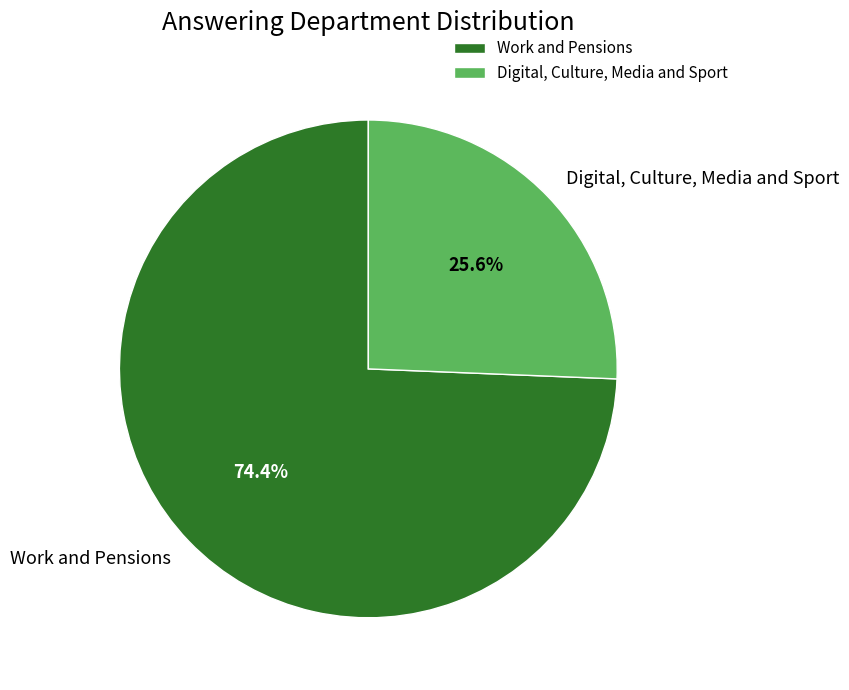

How many slices are in this pie chart?

2